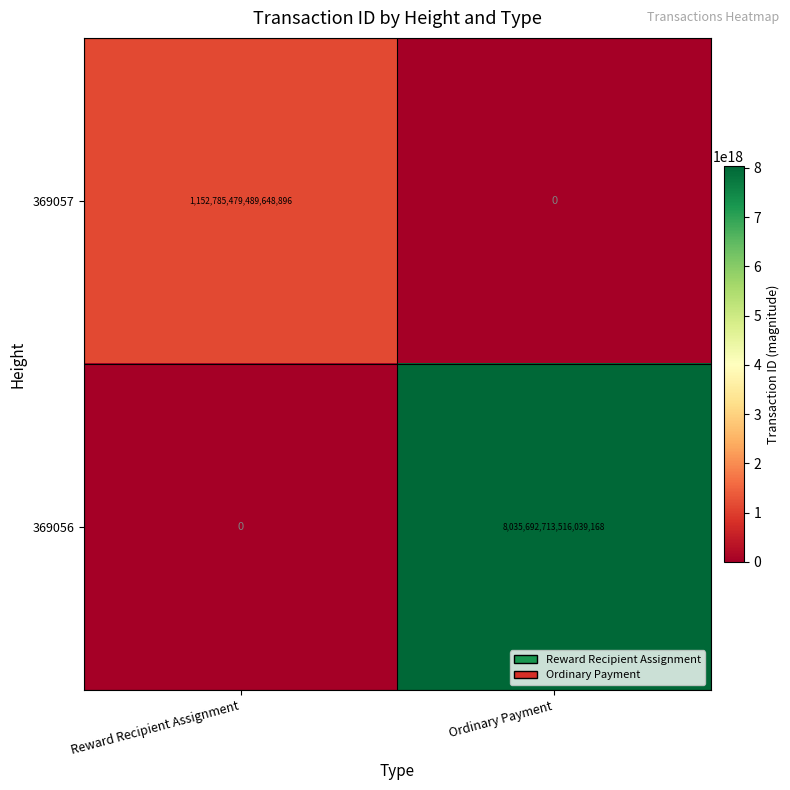

Is the value of 369057 at Reward Recipient Assignment greater than the value of 369056 at Reward Recipient Assignment?

Yes